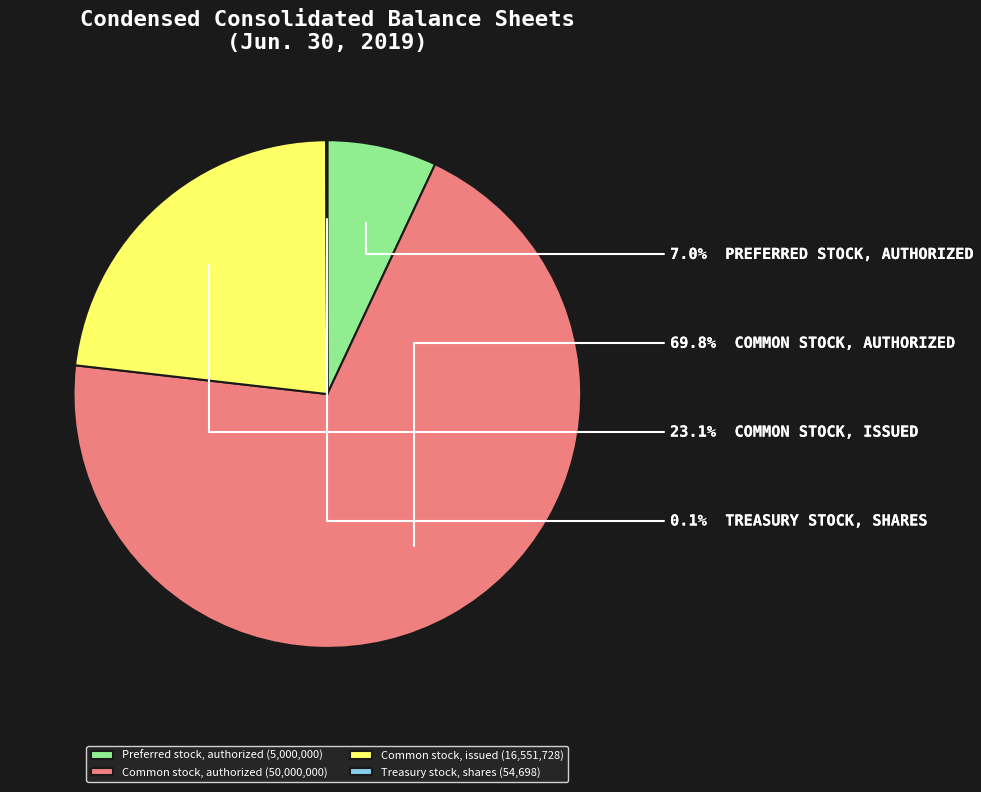

Does any single category account for the majority?

Yes